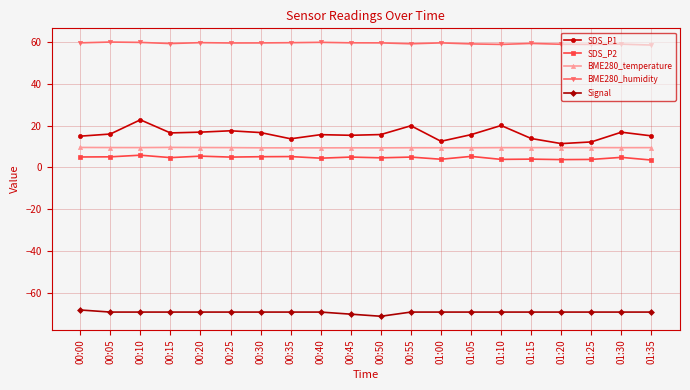

True or false: SDS_P2 and BME280_humidity cross at least once.

False